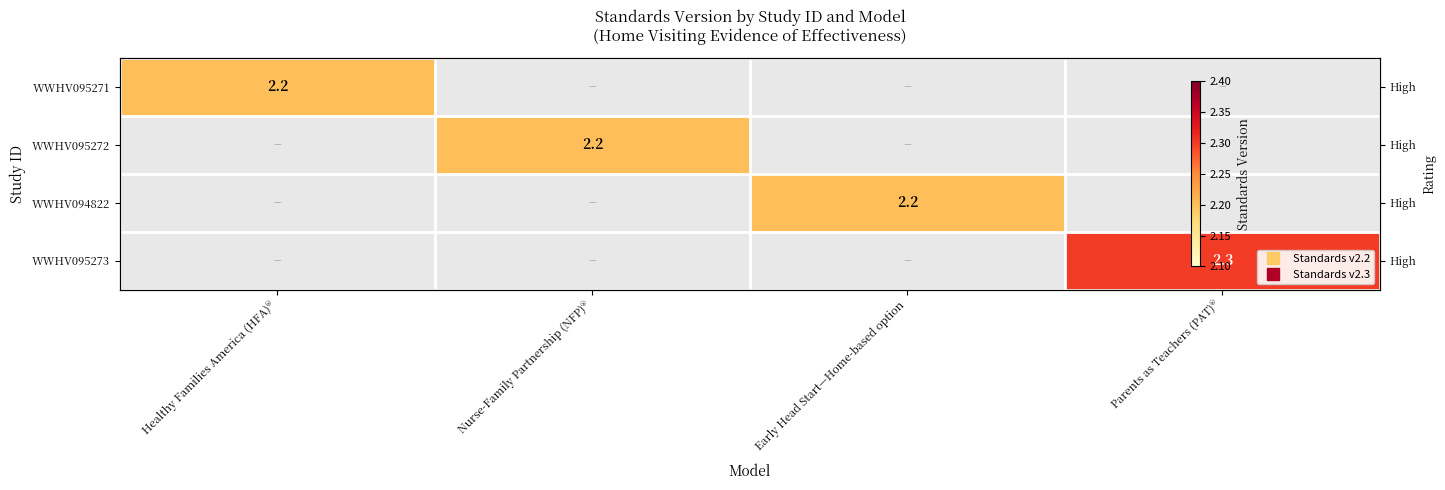

How many positive values does the WWHV095273 series have?

1